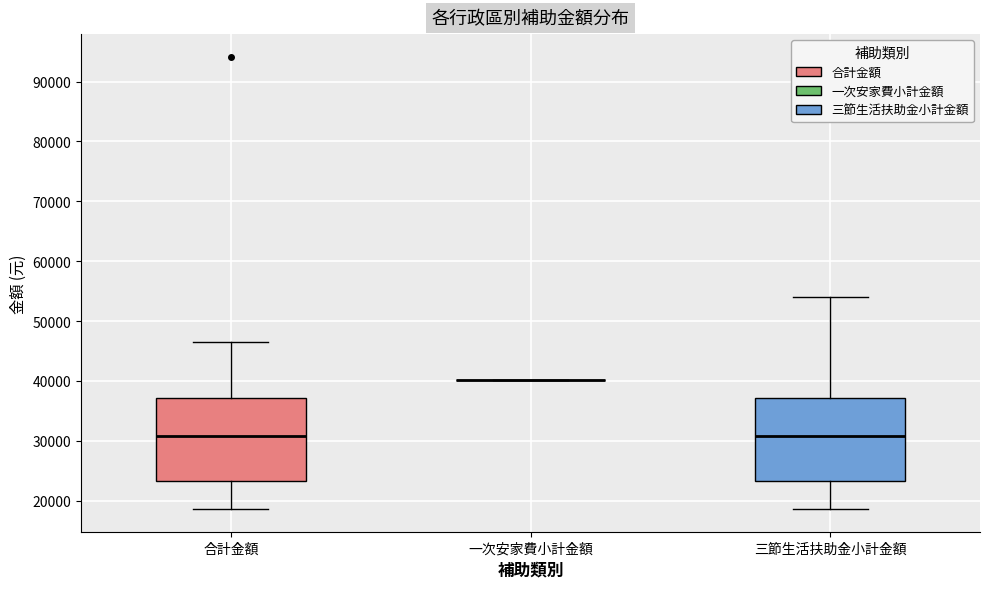

Reading left to right, read every box against the y-axis: the position of its median line, the range the box covers, and the ends of its whiskers. The values are not printed on the chart, so give them approximately, as read against the axis.

合計金額: median 31000, box 23000 to 37000, whiskers 19000 to 47000
一次安家費小計金額: box collapsed to a line at 40000, whiskers 40000 to 40000
三節生活扶助金小計金額: median 31000, box 23000 to 37000, whiskers 19000 to 54000